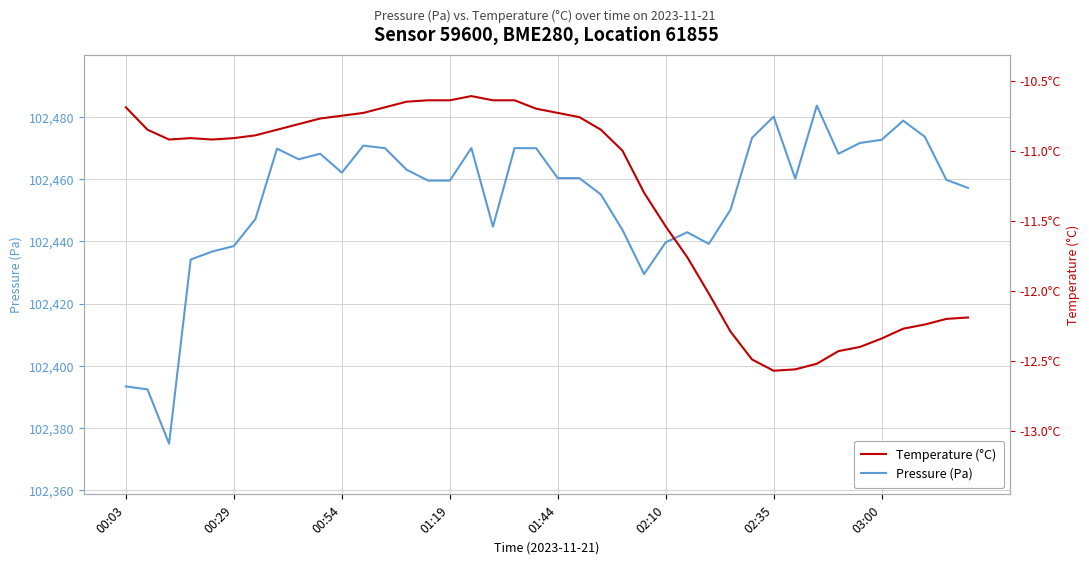

Reading left to right, transcribe all the data shown in this chart.

Pressure (Pa): 102393.4	102392.5	102375.0	102434.2	102436.8	102438.5	102447.2	102469.8	102466.4	102468.2	102462.1	102470.8	102469.9	102463.0	102459.5	102459.5	102470.0	102444.8	102470.0	102469.9	102460.3	102460.3	102455.1	102443.7	102429.5	102439.7	102442.9	102439.2	102450.2	102473.3	102480.1	102460.2	102483.6	102468.2	102471.6	102472.6	102478.8	102473.6	102459.8	102457.2
Temperature (°C): -10.7	-10.8	-10.9	-10.9	-10.9	-10.9	-10.9	-10.8	-10.8	-10.8	-10.8	-10.7	-10.7	-10.7	-10.6	-10.6	-10.6	-10.6	-10.6	-10.7	-10.7	-10.8	-10.8	-11.0	-11.3	-11.5	-11.8	-12.0	-12.3	-12.5	-12.6	-12.6	-12.5	-12.4	-12.4	-12.3	-12.3	-12.2	-12.2	-12.2